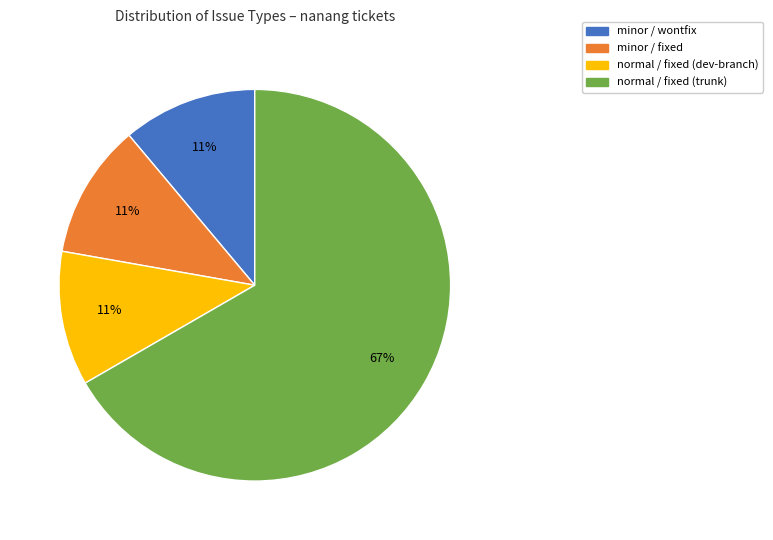

To the nearest percent, what is the combined percentage of normal / fixed (dev-branch) and normal / fixed (trunk)?

78%